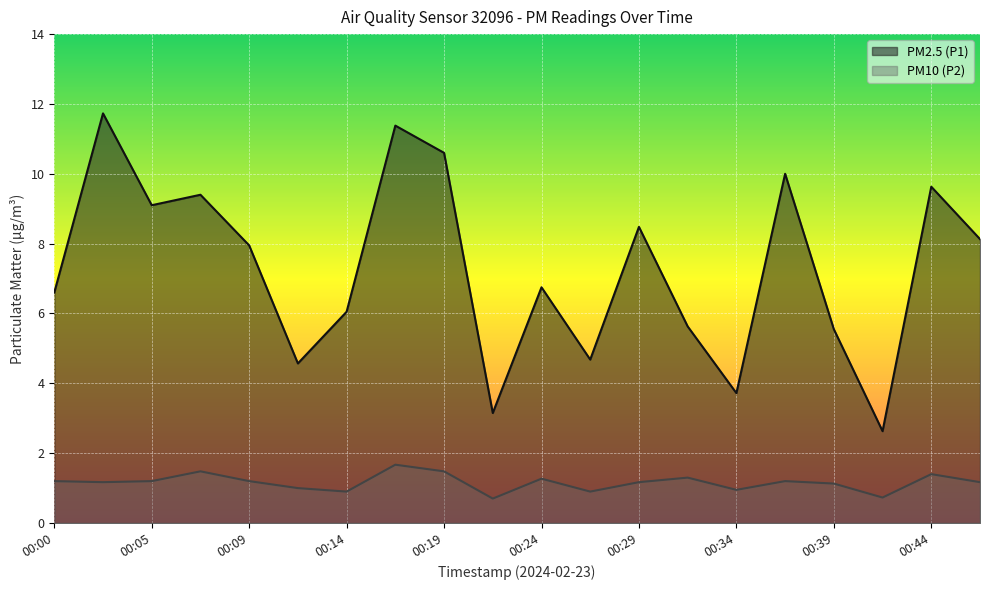

What is the total value across all series at 00:05?

10.3